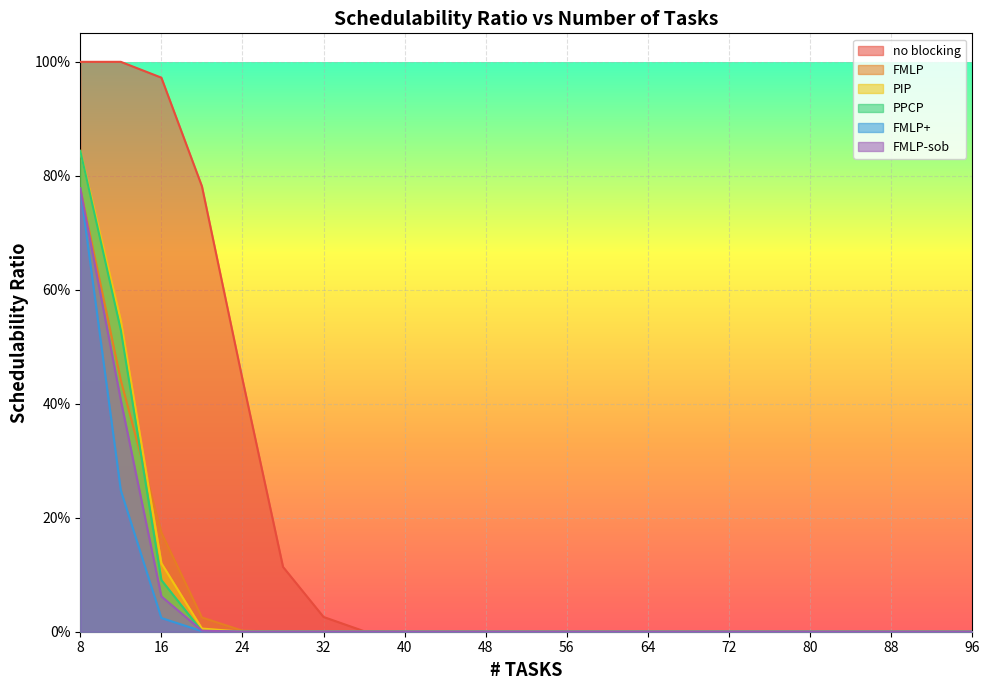

What are all the series names shown in the legend?

no blocking, FMLP, PIP, PPCP, FMLP+, FMLP-sob